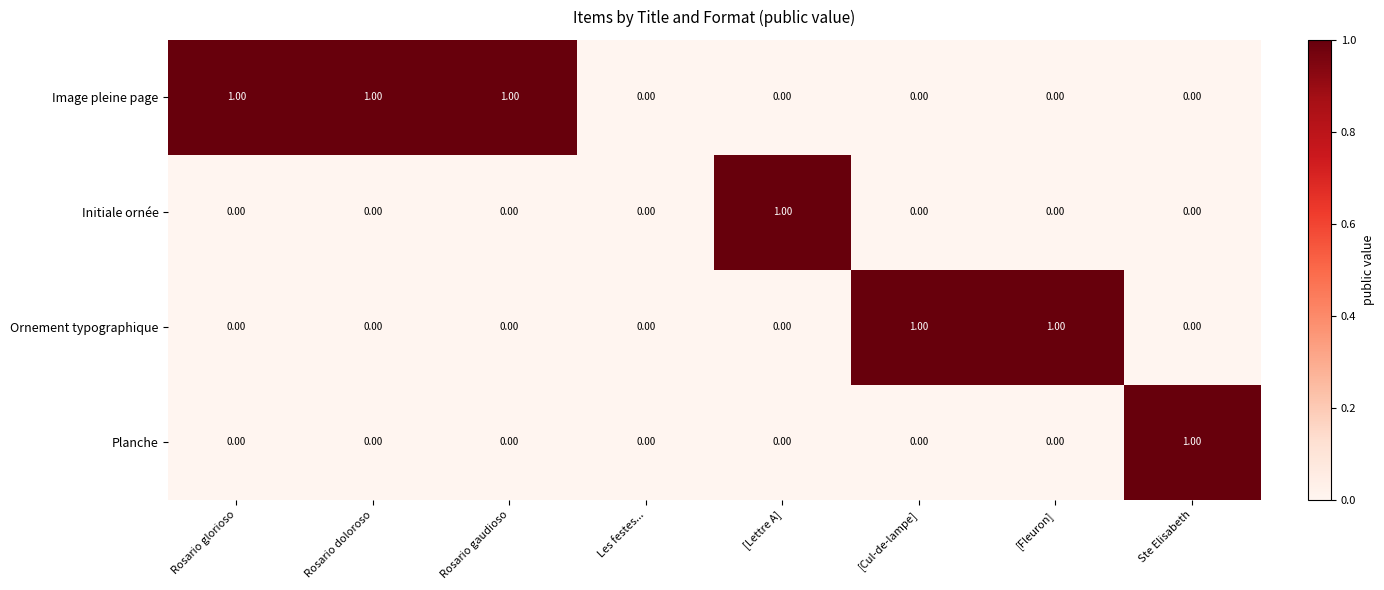

Between Les festes... and [Fleuron], which series saw the biggest shift?

Ornement typographique